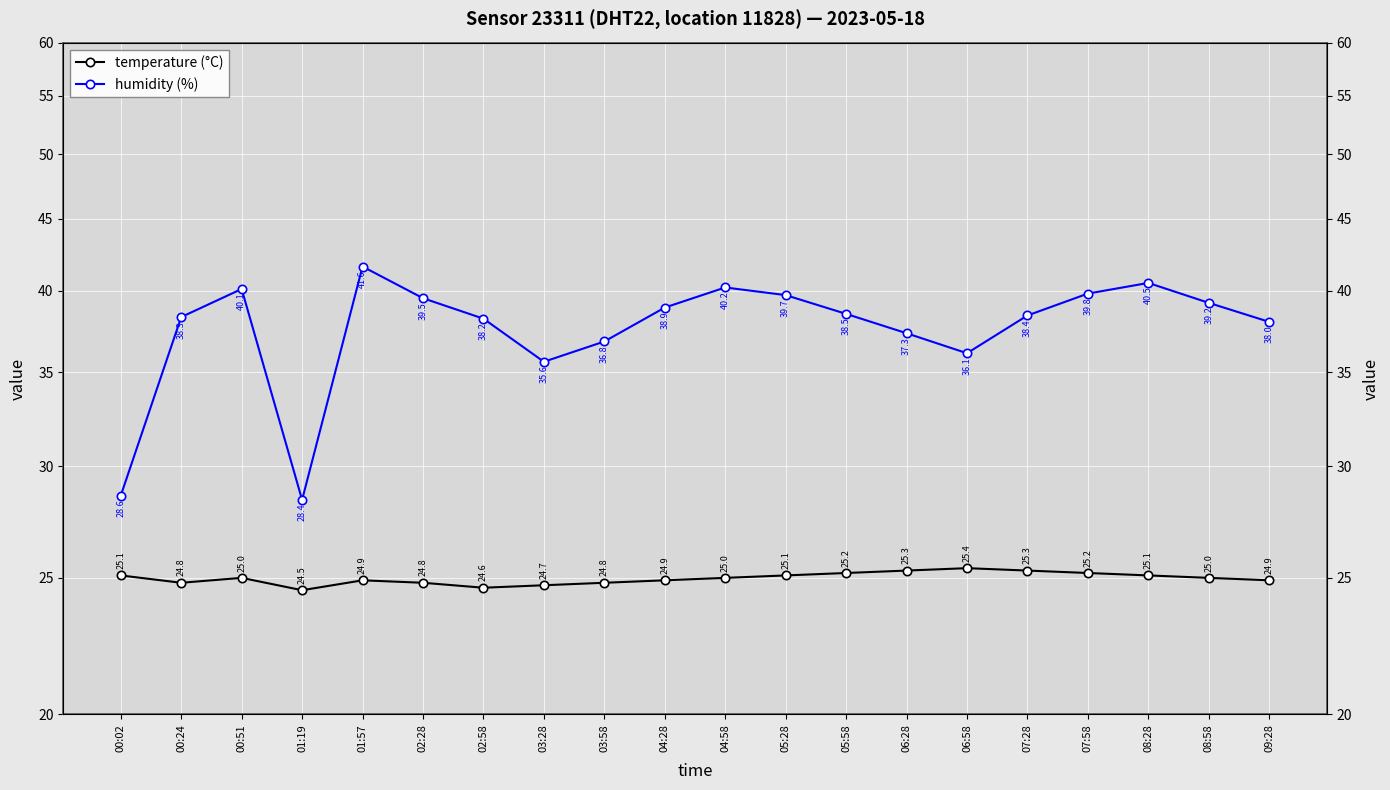

What are all the series names shown in the legend?

temperature (°C), humidity (%)